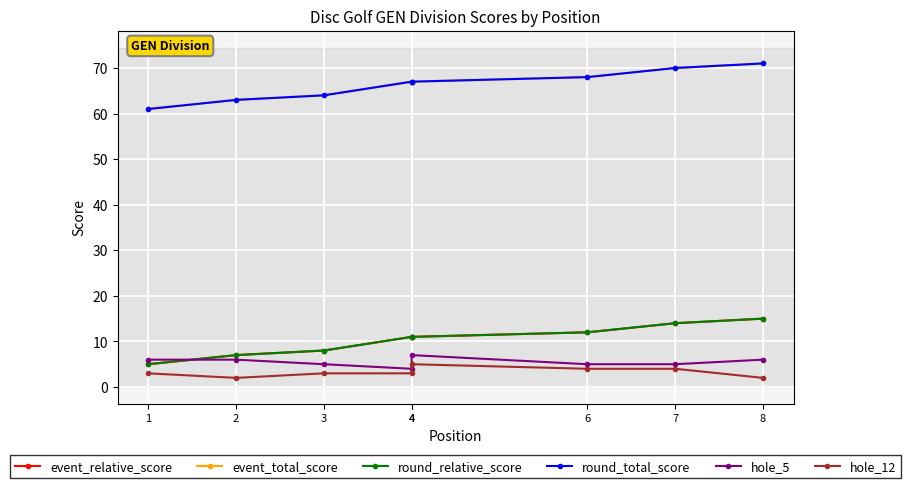

What is the value of the round_total_score point at the 4th from the left?

67